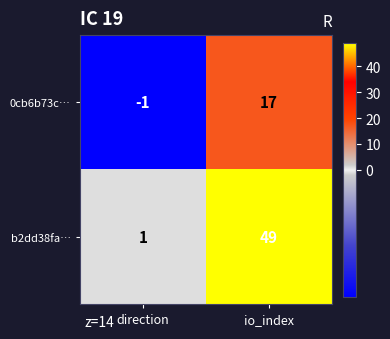

Which series has the widest spread of values?

b2dd38fa…